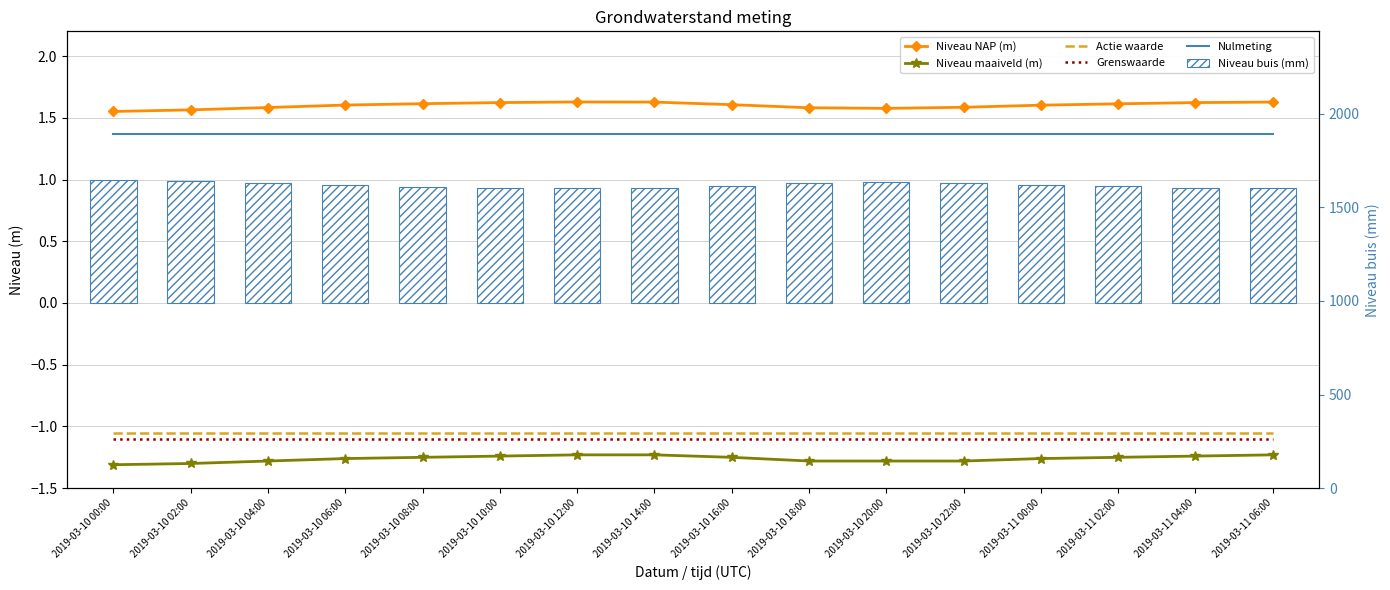

Reading left to right, what are all the values shown in this chart?

Niveau NAP (m): 2019-03-10 00:00=1.6	2019-03-10 02:00=1.6	2019-03-10 04:00=1.6	2019-03-10 06:00=1.6	2019-03-10 08:00=1.6	2019-03-10 10:00=1.6	2019-03-10 12:00=1.6	2019-03-10 14:00=1.6	2019-03-10 16:00=1.6	2019-03-10 18:00=1.6	2019-03-10 20:00=1.6	2019-03-10 22:00=1.6	2019-03-11 00:00=1.6	2019-03-11 02:00=1.6	2019-03-11 04:00=1.6	2019-03-11 06:00=1.6
Niveau maaiveld (m): 2019-03-10 00:00=-1.3	2019-03-10 02:00=-1.3	2019-03-10 04:00=-1.3	2019-03-10 06:00=-1.3	2019-03-10 08:00=-1.2	2019-03-10 10:00=-1.2	2019-03-10 12:00=-1.2	2019-03-10 14:00=-1.2	2019-03-10 16:00=-1.2	2019-03-10 18:00=-1.3	2019-03-10 20:00=-1.3	2019-03-10 22:00=-1.3	2019-03-11 00:00=-1.3	2019-03-11 02:00=-1.2	2019-03-11 04:00=-1.2	2019-03-11 06:00=-1.2
Actie waarde: 2019-03-10 00:00=-1.1	2019-03-10 02:00=-1.1	2019-03-10 04:00=-1.1	2019-03-10 06:00=-1.1	2019-03-10 08:00=-1.1	2019-03-10 10:00=-1.1	2019-03-10 12:00=-1.1	2019-03-10 14:00=-1.1	2019-03-10 16:00=-1.1	2019-03-10 18:00=-1.1	2019-03-10 20:00=-1.1	2019-03-10 22:00=-1.1	2019-03-11 00:00=-1.1	2019-03-11 02:00=-1.1	2019-03-11 04:00=-1.1	2019-03-11 06:00=-1.1
Grenswaarde: 2019-03-10 00:00=-1.1	2019-03-10 02:00=-1.1	2019-03-10 04:00=-1.1	2019-03-10 06:00=-1.1	2019-03-10 08:00=-1.1	2019-03-10 10:00=-1.1	2019-03-10 12:00=-1.1	2019-03-10 14:00=-1.1	2019-03-10 16:00=-1.1	2019-03-10 18:00=-1.1	2019-03-10 20:00=-1.1	2019-03-10 22:00=-1.1	2019-03-11 00:00=-1.1	2019-03-11 02:00=-1.1	2019-03-11 04:00=-1.1	2019-03-11 06:00=-1.1
Nulmeting: 2019-03-10 00:00=1.4	2019-03-10 02:00=1.4	2019-03-10 04:00=1.4	2019-03-10 06:00=1.4	2019-03-10 08:00=1.4	2019-03-10 10:00=1.4	2019-03-10 12:00=1.4	2019-03-10 14:00=1.4	2019-03-10 16:00=1.4	2019-03-10 18:00=1.4	2019-03-10 20:00=1.4	2019-03-10 22:00=1.4	2019-03-11 00:00=1.4	2019-03-11 02:00=1.4	2019-03-11 04:00=1.4	2019-03-11 06:00=1.4
Niveau buis (mm): 2019-03-10 00:00=1.0	2019-03-10 02:00=1.0	2019-03-10 04:00=1.0	2019-03-10 06:00=1.0	2019-03-10 08:00=0.9	2019-03-10 10:00=0.9	2019-03-10 12:00=0.9	2019-03-10 14:00=0.9	2019-03-10 16:00=1.0	2019-03-10 18:00=1.0	2019-03-10 20:00=1.0	2019-03-10 22:00=1.0	2019-03-11 00:00=1.0	2019-03-11 02:00=0.9	2019-03-11 04:00=0.9	2019-03-11 06:00=0.9